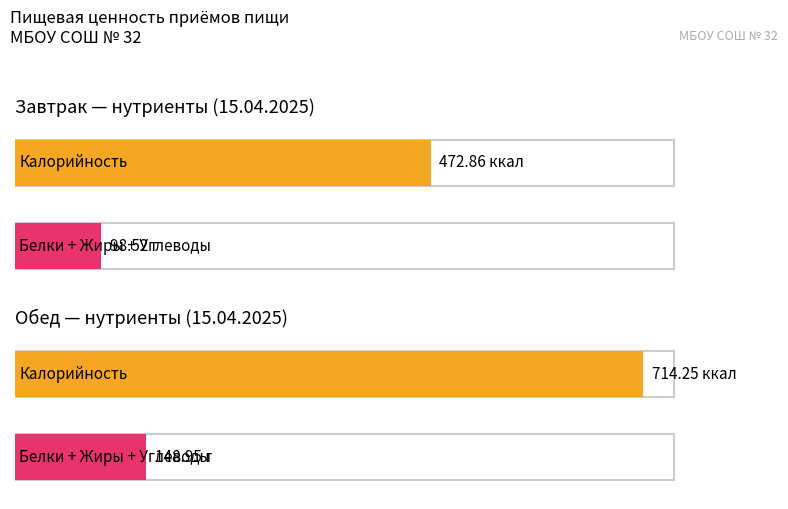

Count the number of data series in this chart.

4